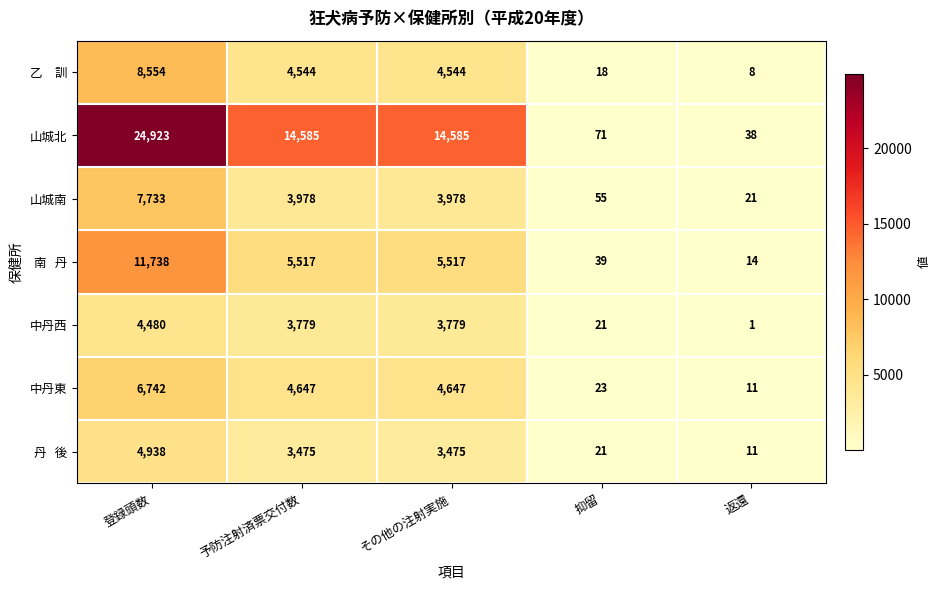

Between 登録頭数 and 返還, which series saw the biggest shift?

山城北